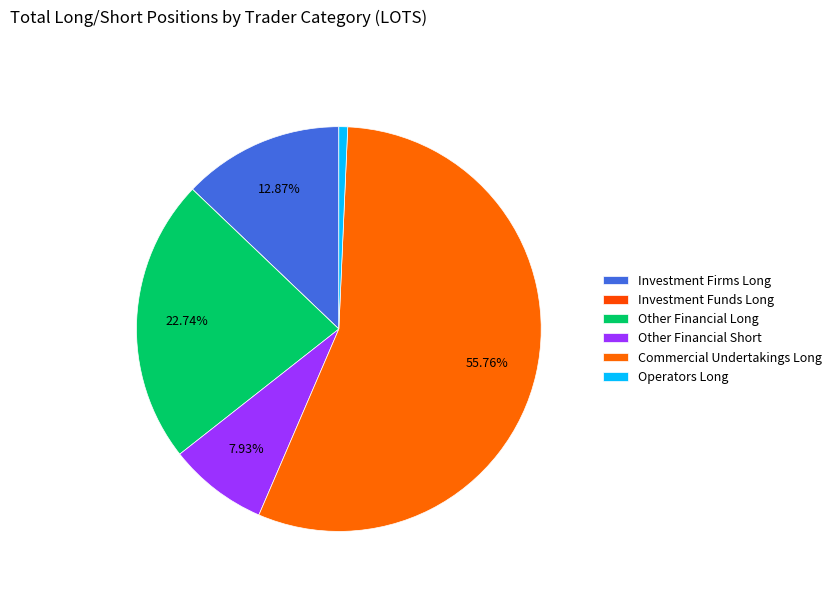

What is the smallest slice in the pie chart?

Investment Funds Long